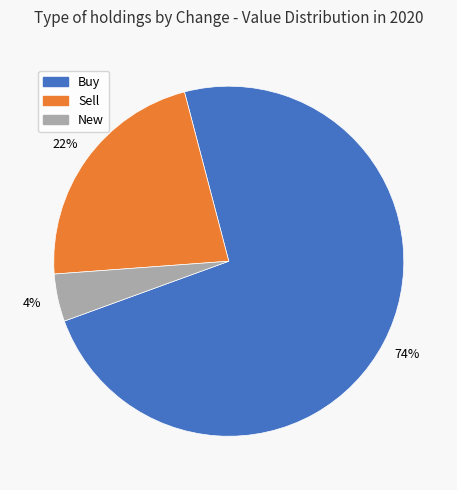

Is there any slice that represents more than half of the pie?

Yes